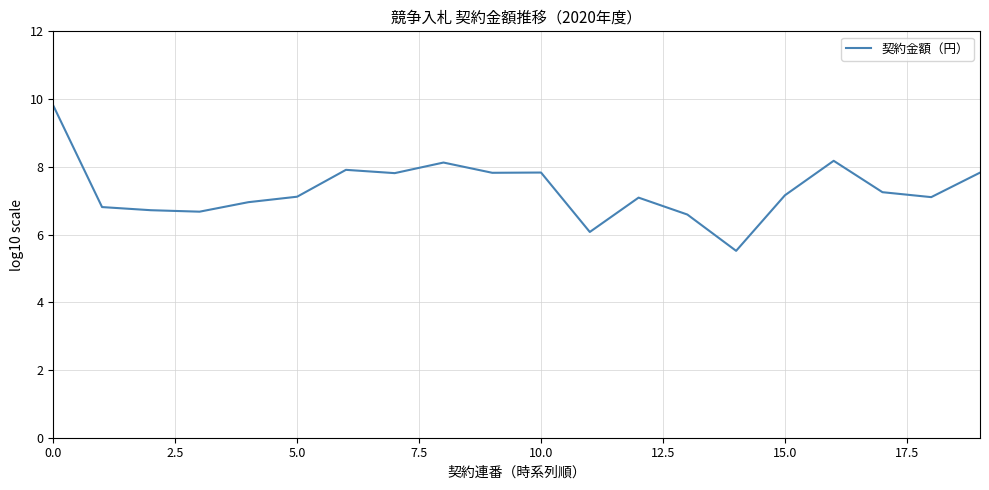

How many lines are shown in the chart?

1